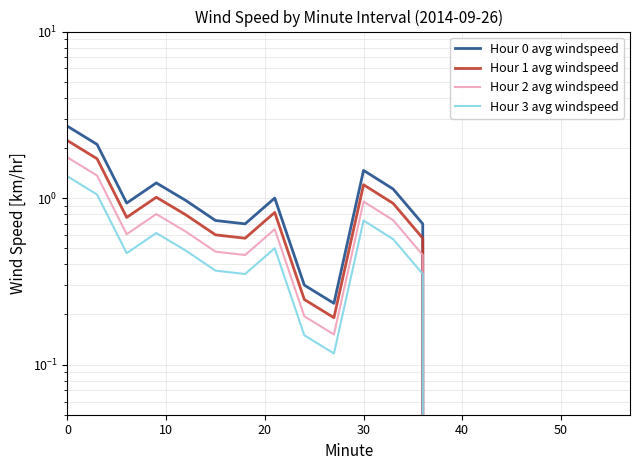

What is the sum of all Hour 0 avg windspeed values?

14.2